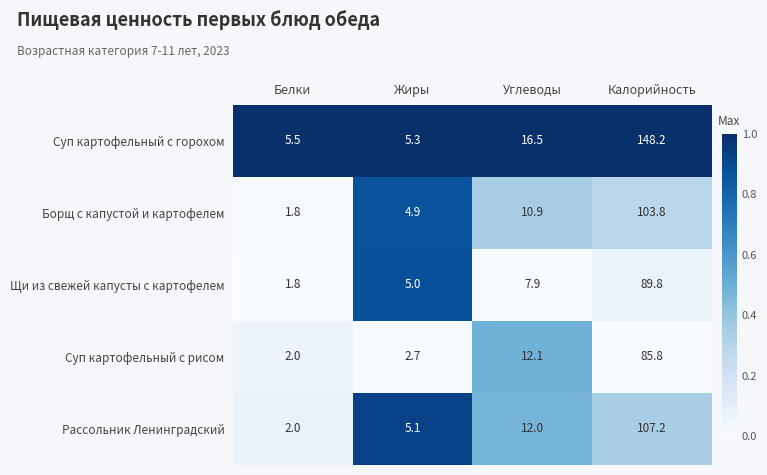

Which series has the largest range (max minus min)?

Суп картофельный с горохом